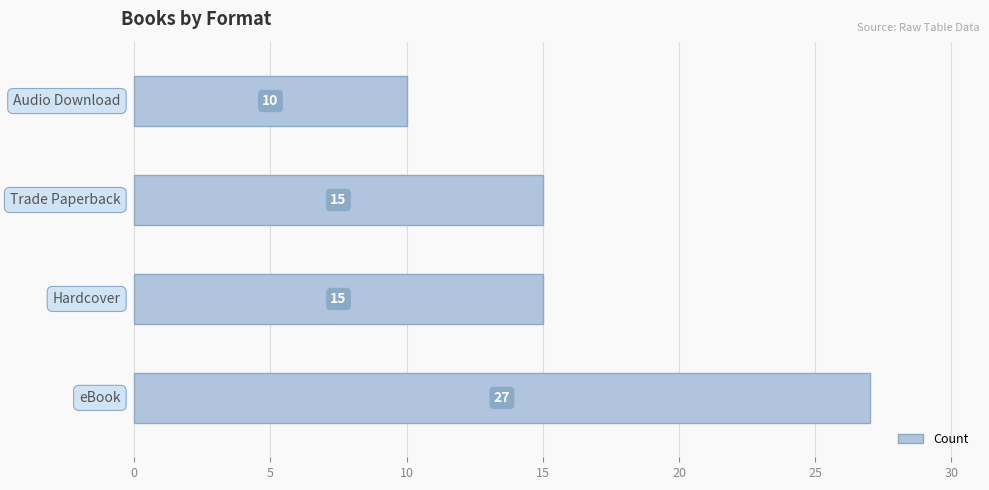

Are the bars grouped side by side (vs. stacked)?

No